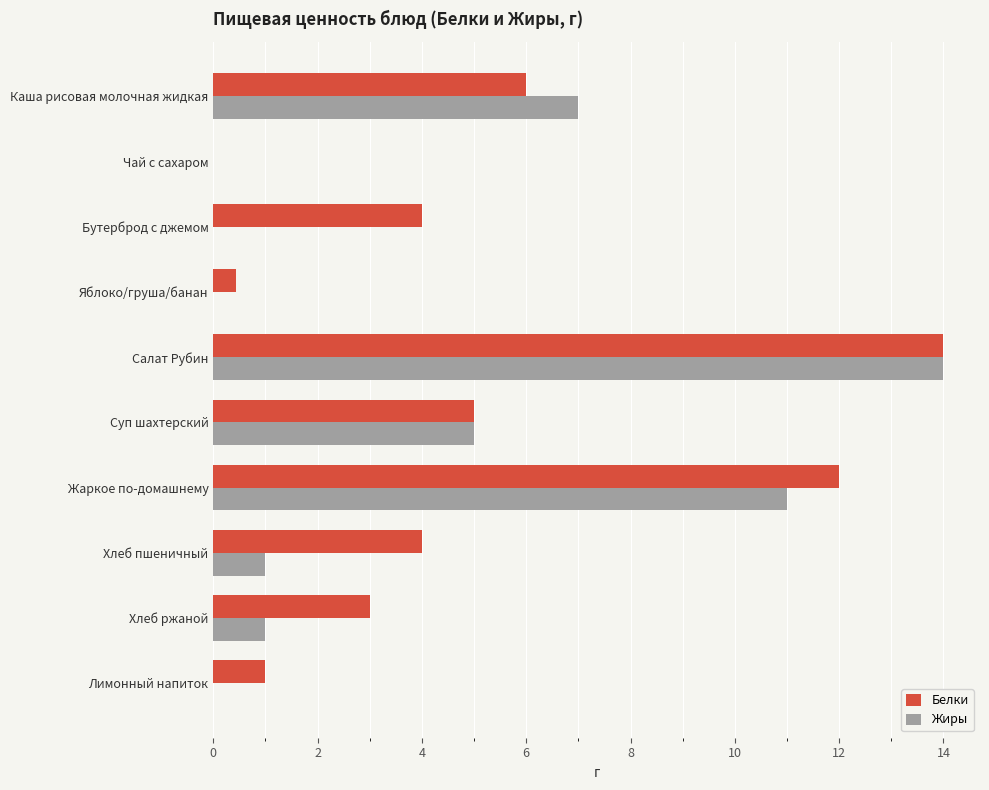

Between Яблоко/груша/банан and Жаркое по-домашнему, which series saw the biggest shift?

Белки